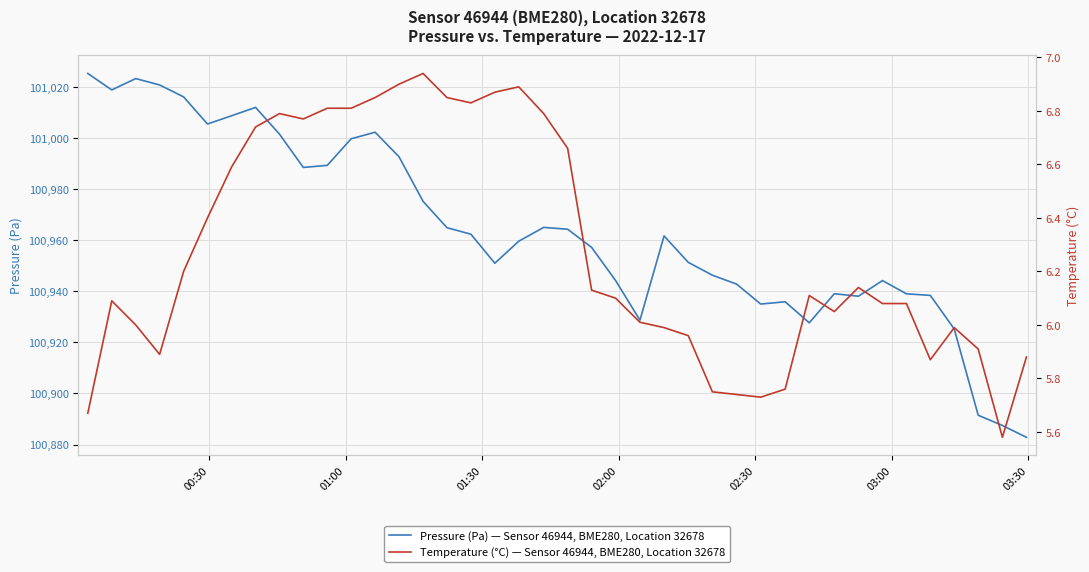

In Temperature (°C) — Sensor 46944, BME280, Location 32678, how many points are higher than both neighbors (excluding endpoints)?

7